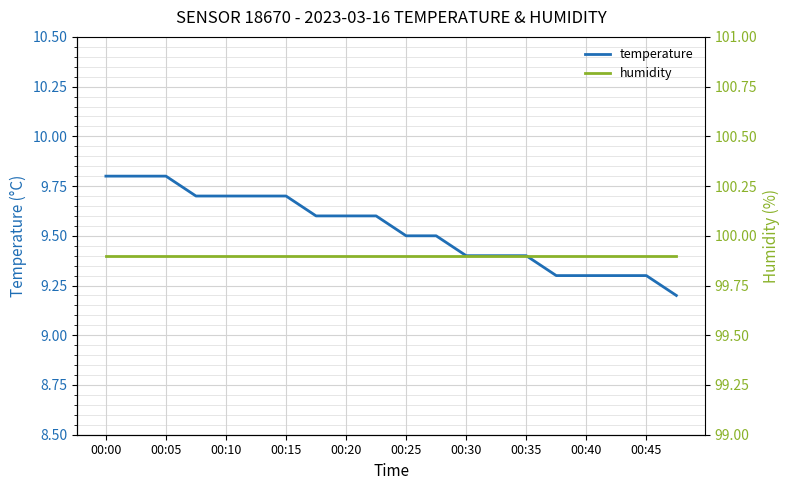

What is the minimum value shown in the chart?

9.2